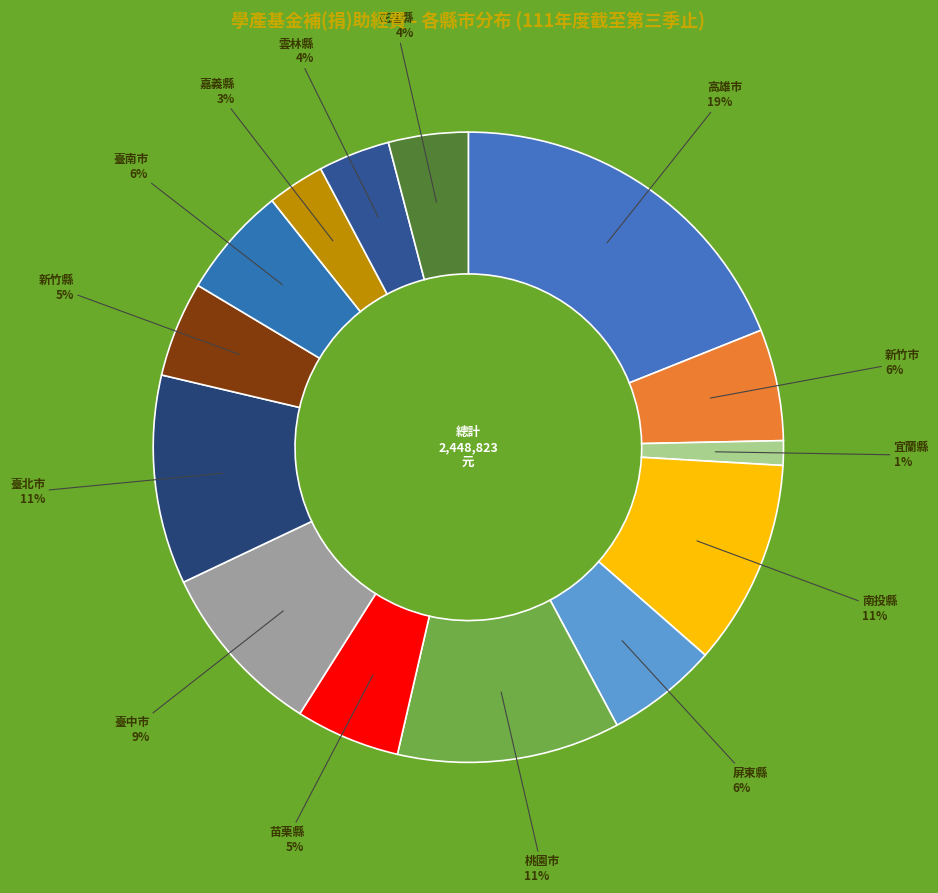

Count the number of slices in the pie.

14